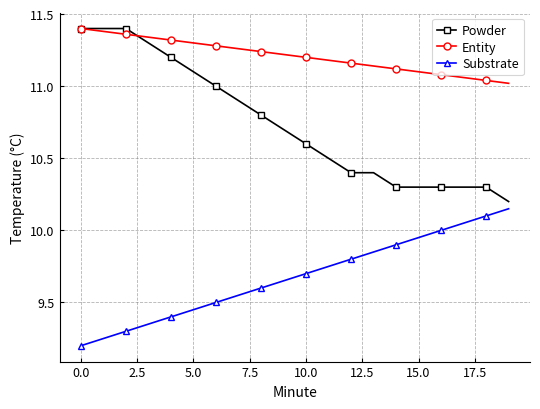

Which series has the largest range (max minus min)?

Powder